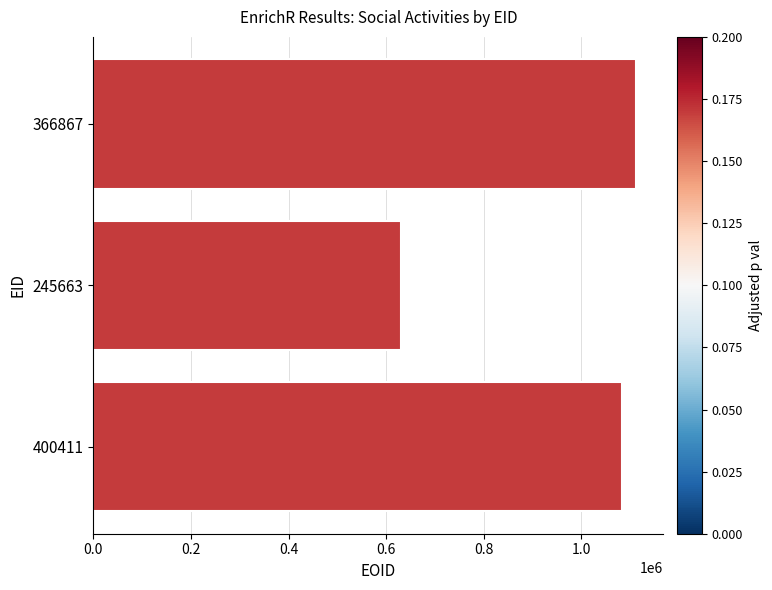

Reading bottom to top, list all the values displayed in this chart.

400411=1082619	245663=630909	366867=1112160